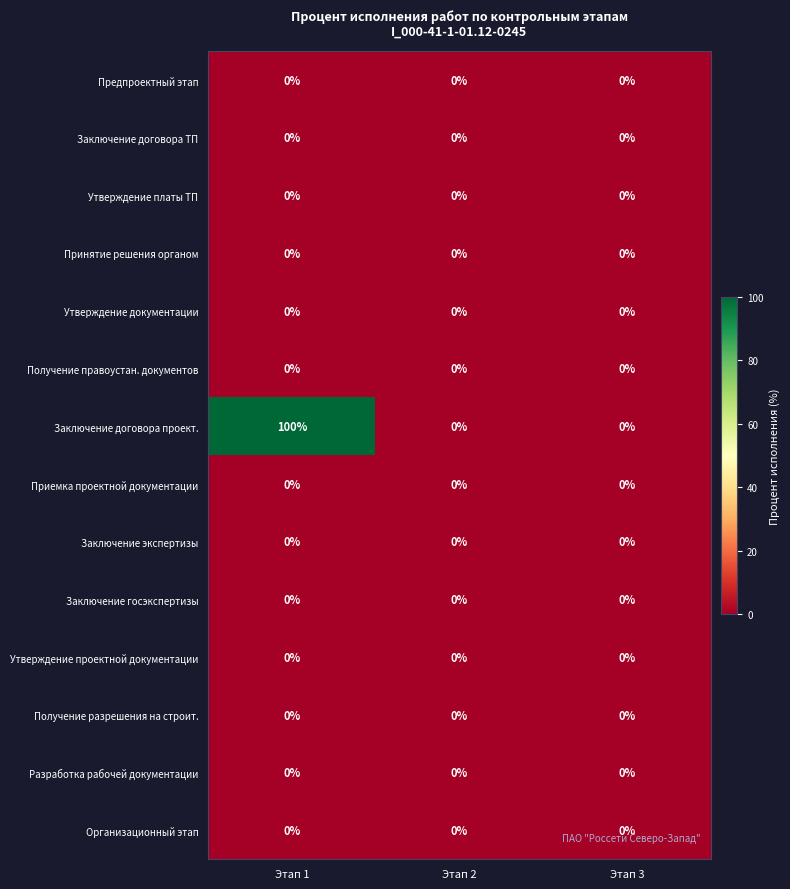

What is the greatest value displayed?

100